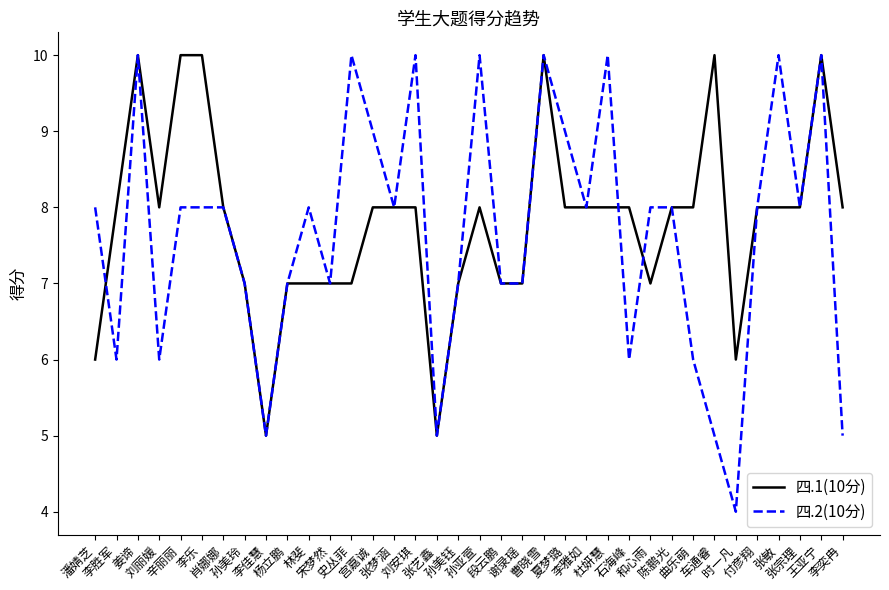

Does the chart have visible grid lines?

No